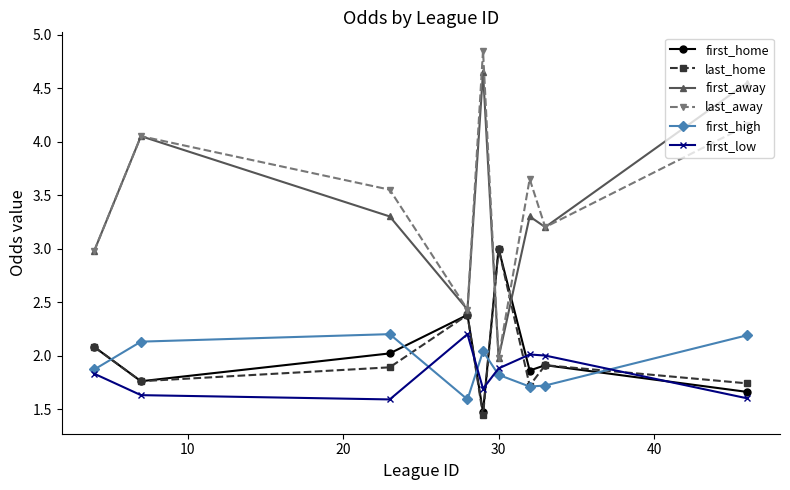

At how many categories does at least one series exceed 1?

9